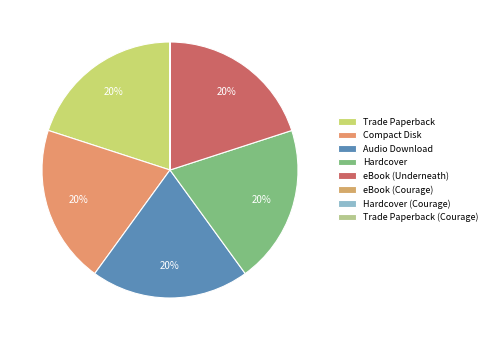

Is there any slice that represents more than half of the pie?

No